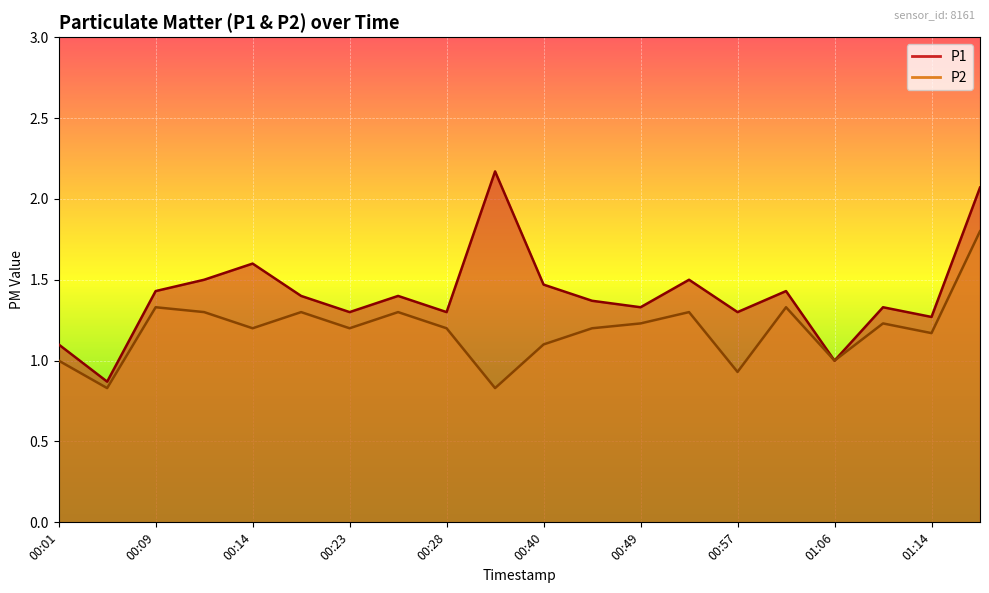

Which series has the largest total across all categories?

P1